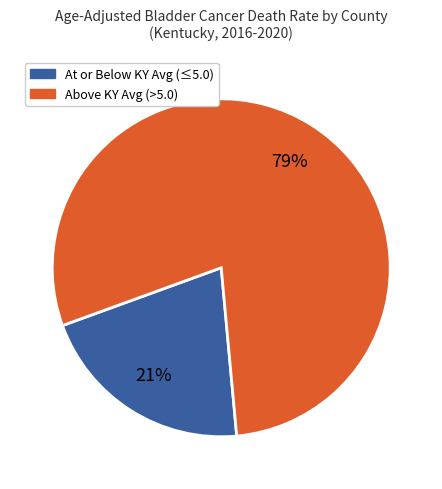

Rank the categories by value from lowest to highest.

At or Below KY Avg (≤5.0), Above KY Avg (>5.0)